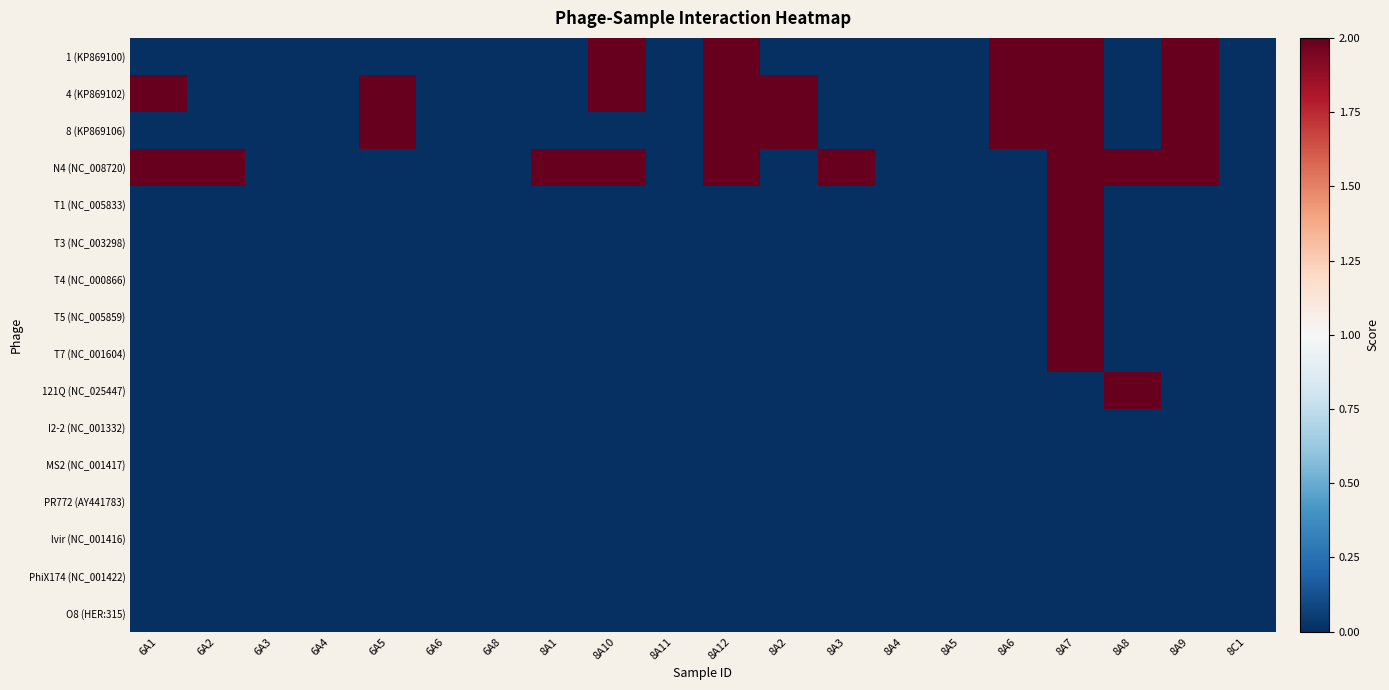

What is the total value across all series at 8A10?

6